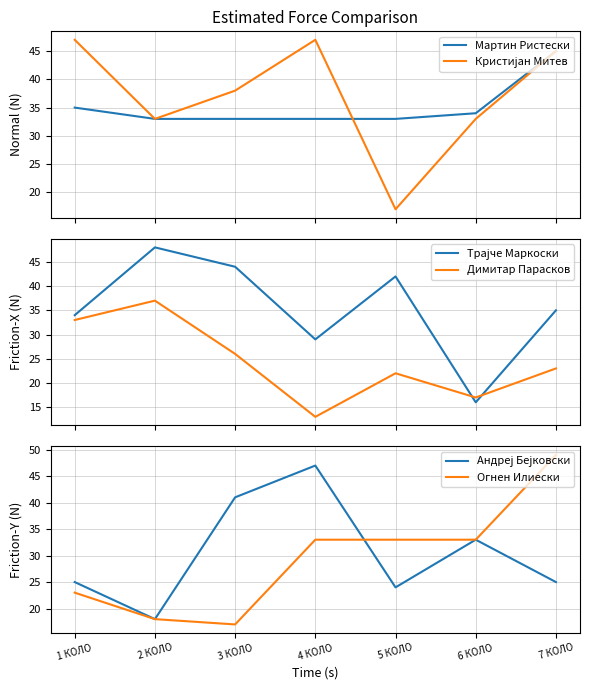

Where does the Димитар Парасков series first go above 23?

1 КОЛО